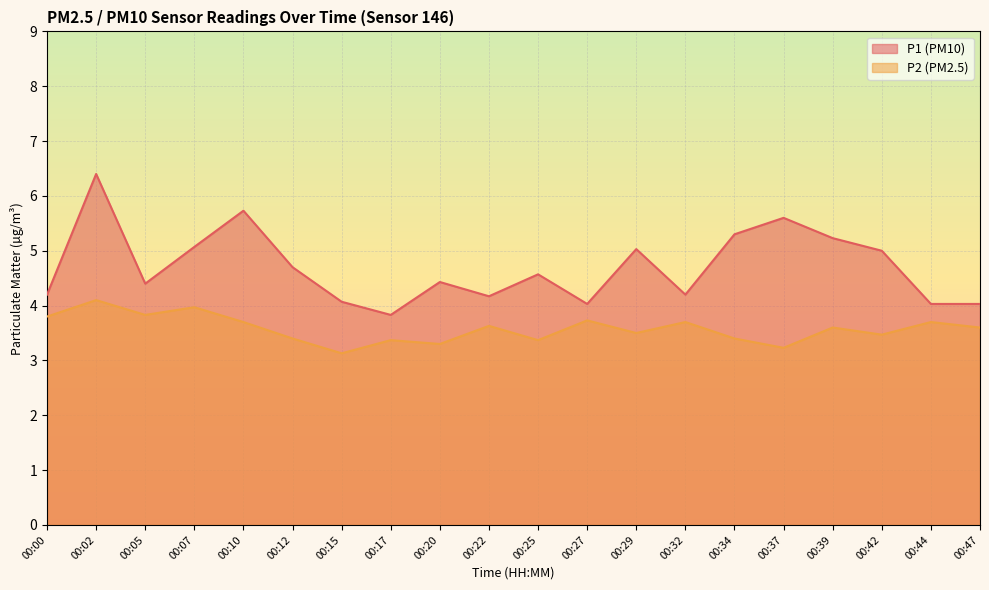

At which category does the chart reach its minimum across all series?

00:15